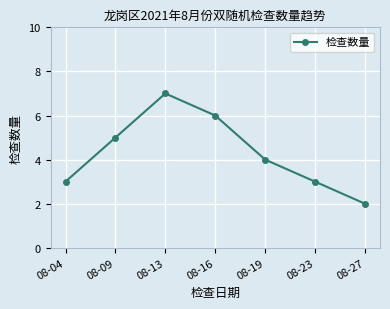

Which label corresponds to the largest value in the chart?

08-13